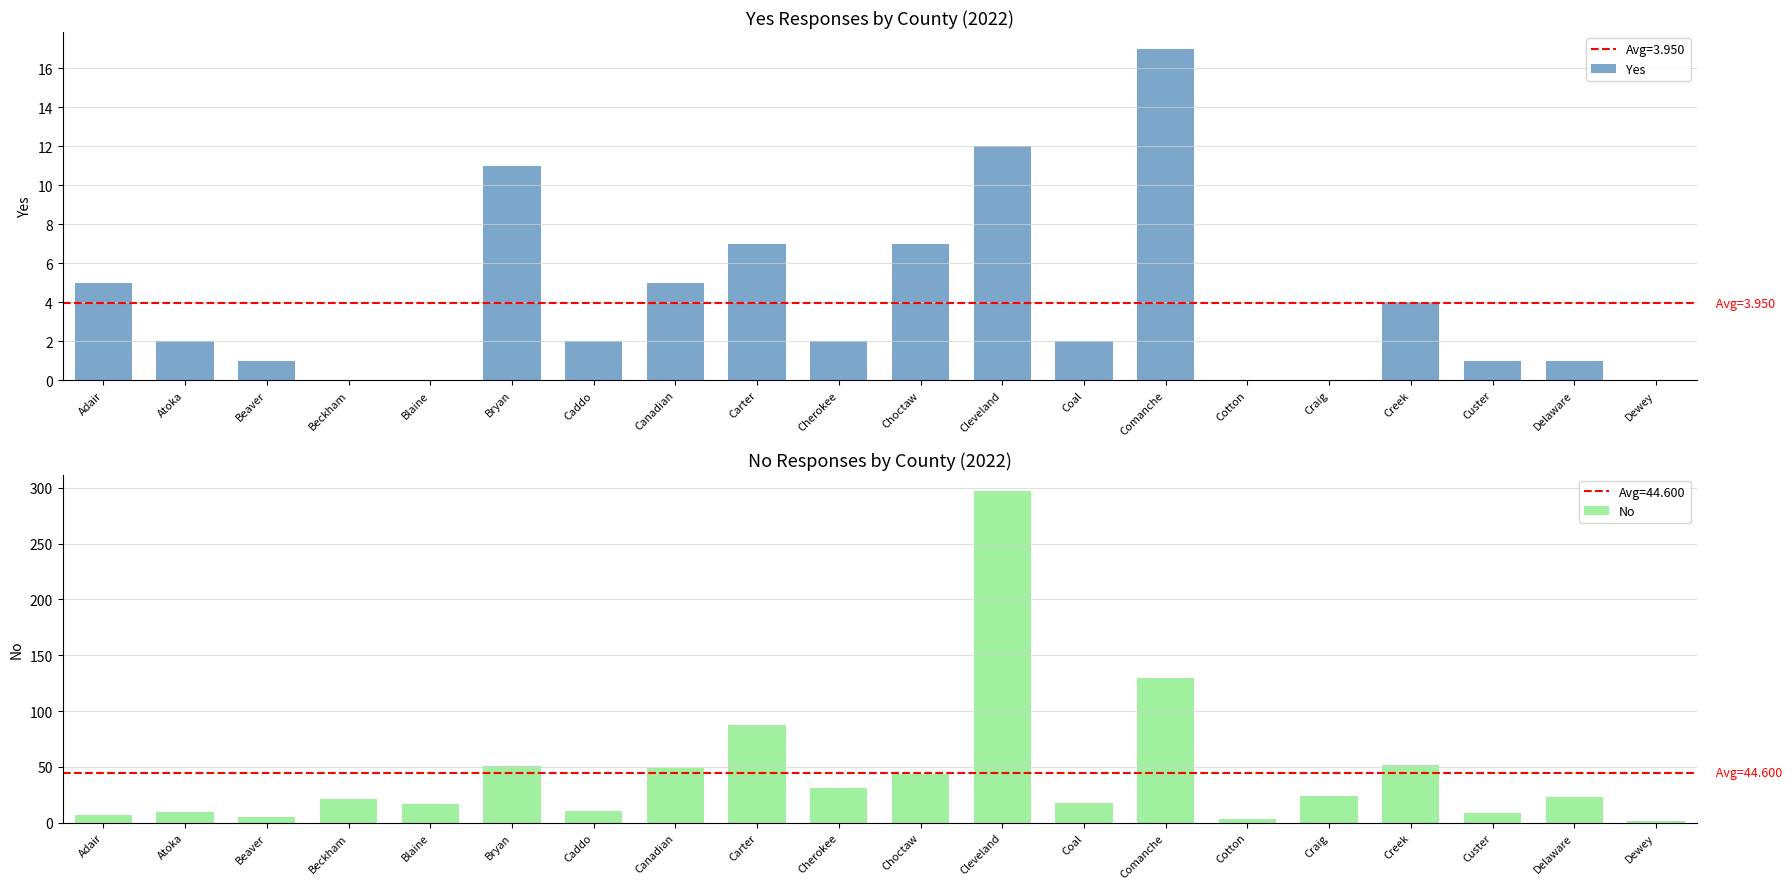

Reading left to right, transcribe all the data shown in this chart.

Yes: 5	2	1	0	0	11	2	5	7	2	7	12	2	17	0	0	4	1	1	0
No: 7	10	5	21	17	51	11	49	88	31	44	297	18	130	3	24	52	9	23	2